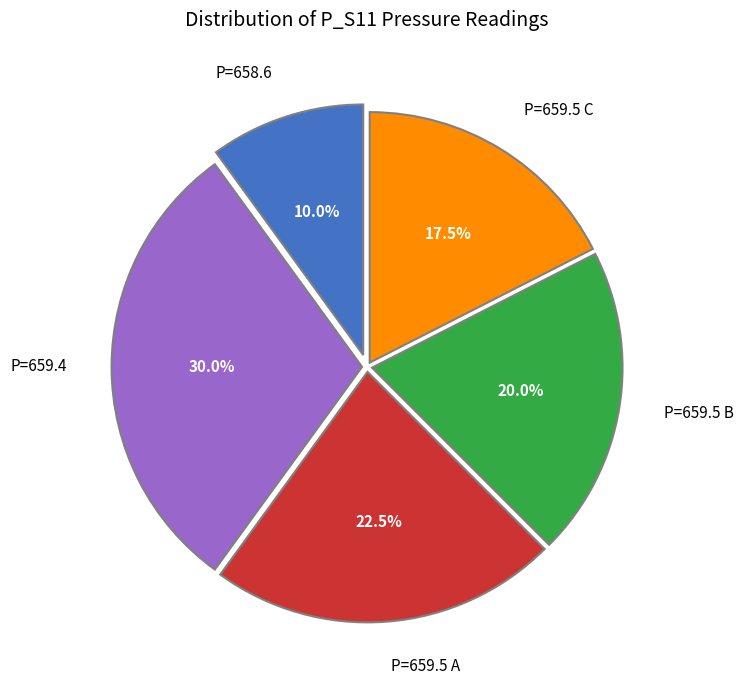

Rank the categories by value from lowest to highest.

P=658.6, P=659.5 C, P=659.5 B, P=659.5 A, P=659.4